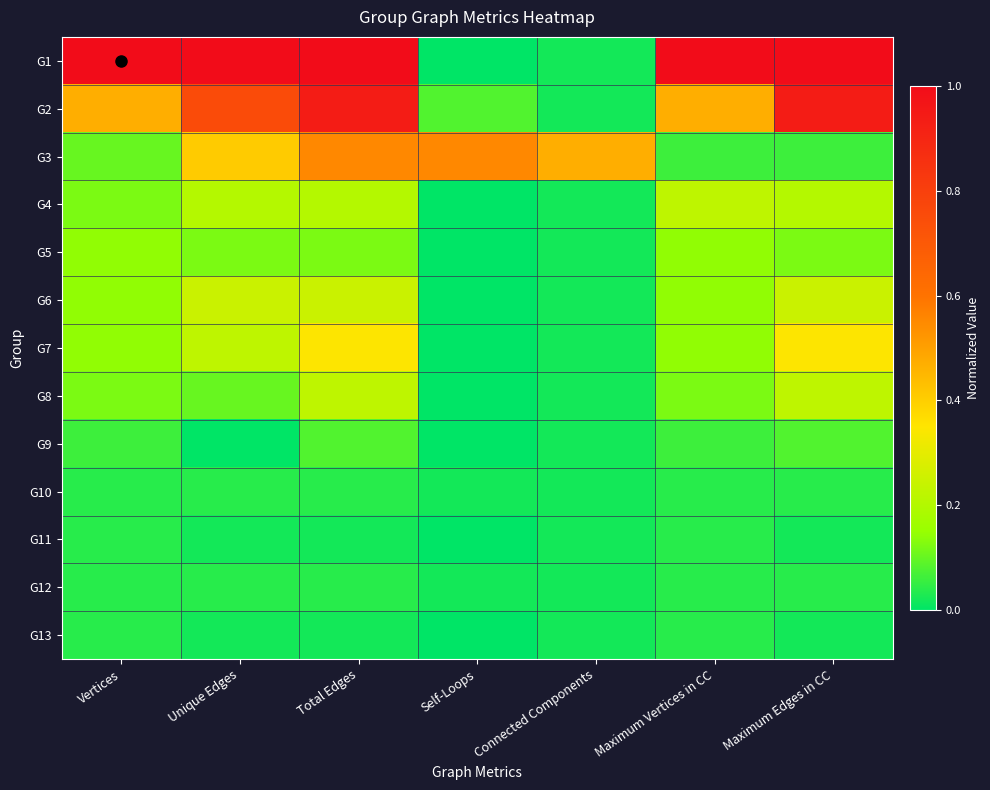

Between Total Edges and Connected Components, which is larger?

Total Edges